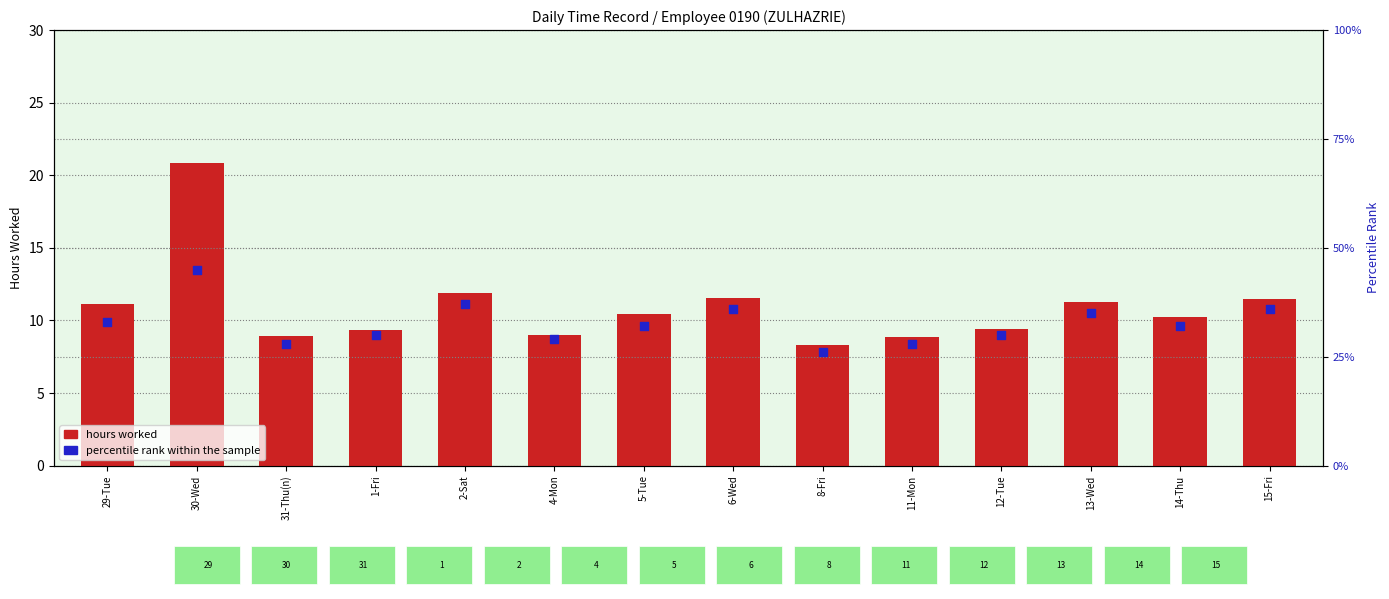

What are all the series names shown in the legend?

hours worked, percentile rank within the sample